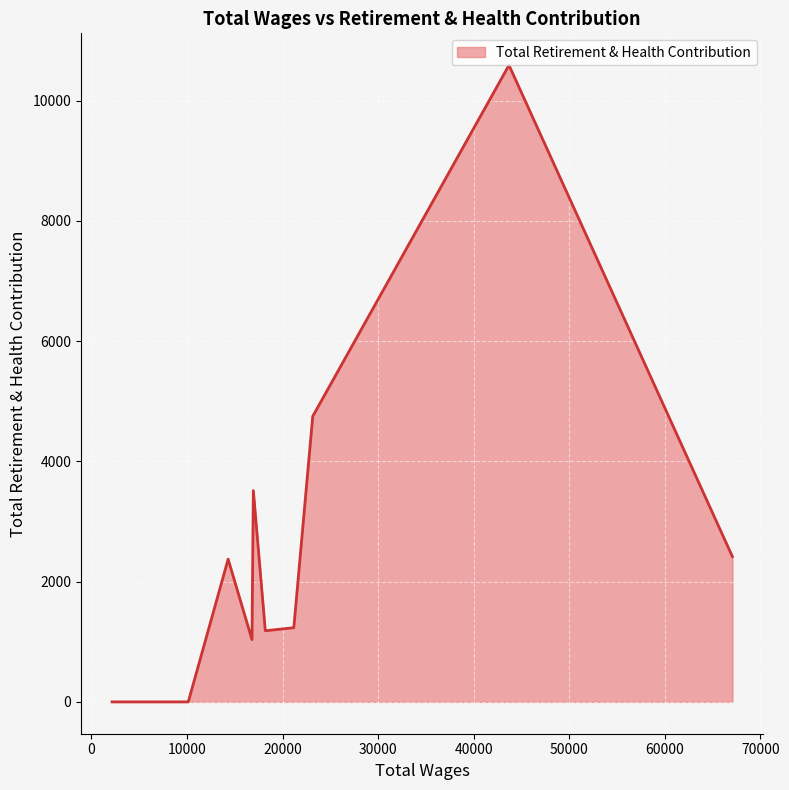

What is the difference between the maximum and minimum values?

10590